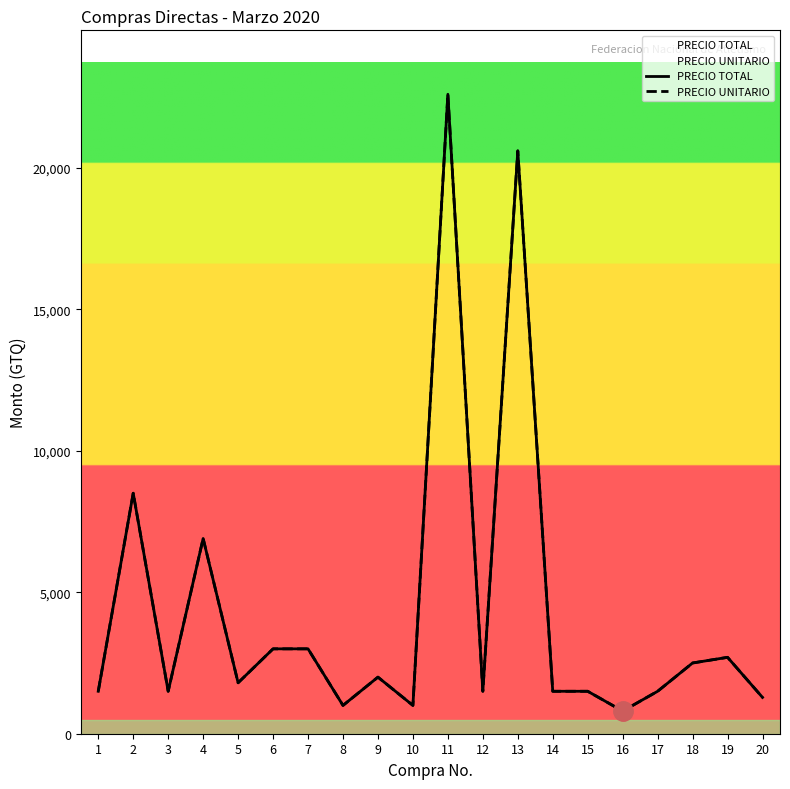

What is the value of the PRECIO TOTAL point at the 13th from the left?

20600